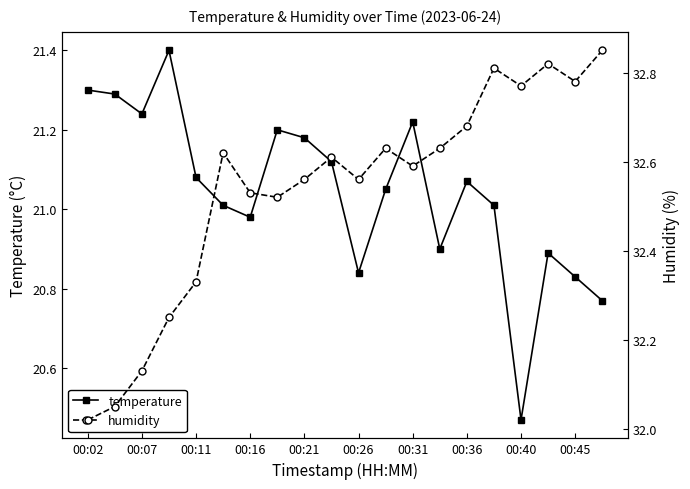

How many interior local peaks does the temperature series have?

5